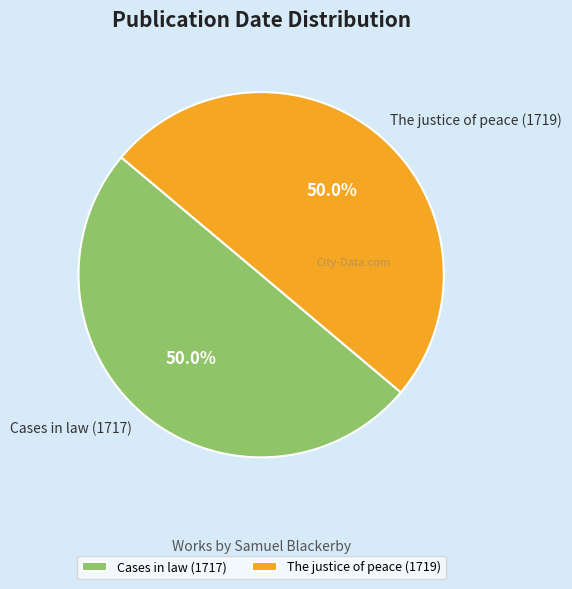

Approximately how many times larger is the value at Cases in law (1717) compared to The justice of peace (1719)?

1.0